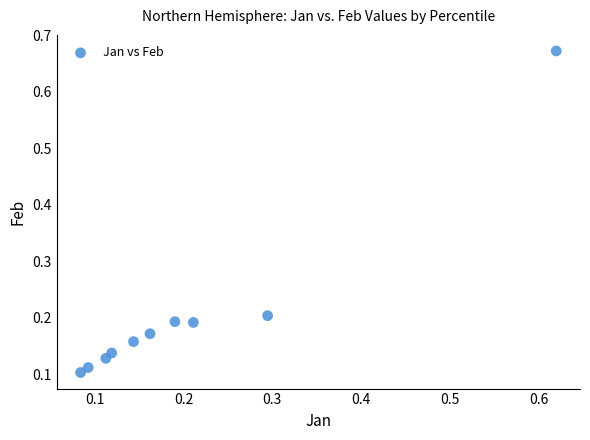

What is the range of X values (max minus min)?

0.5